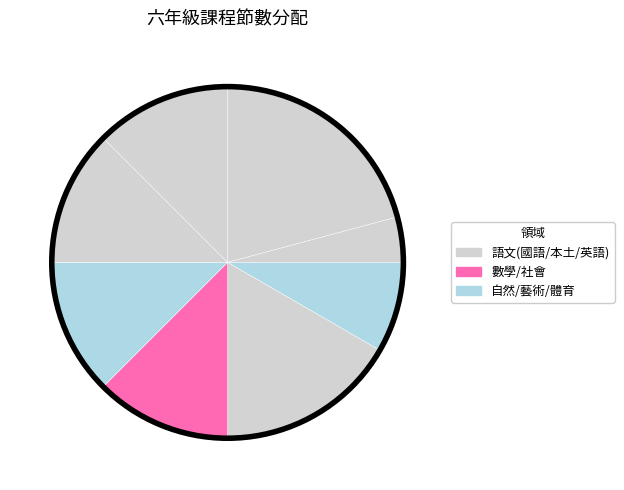

How many segments does this pie chart have?

8